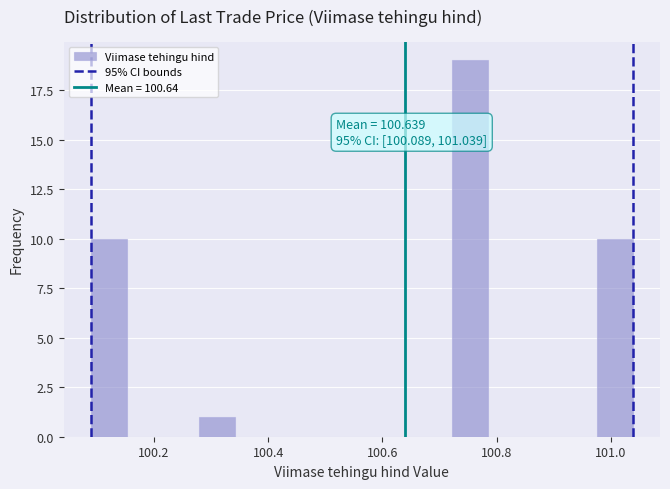

Read against the x-axis, roughly where is the centre of the tallest bar?

100.76